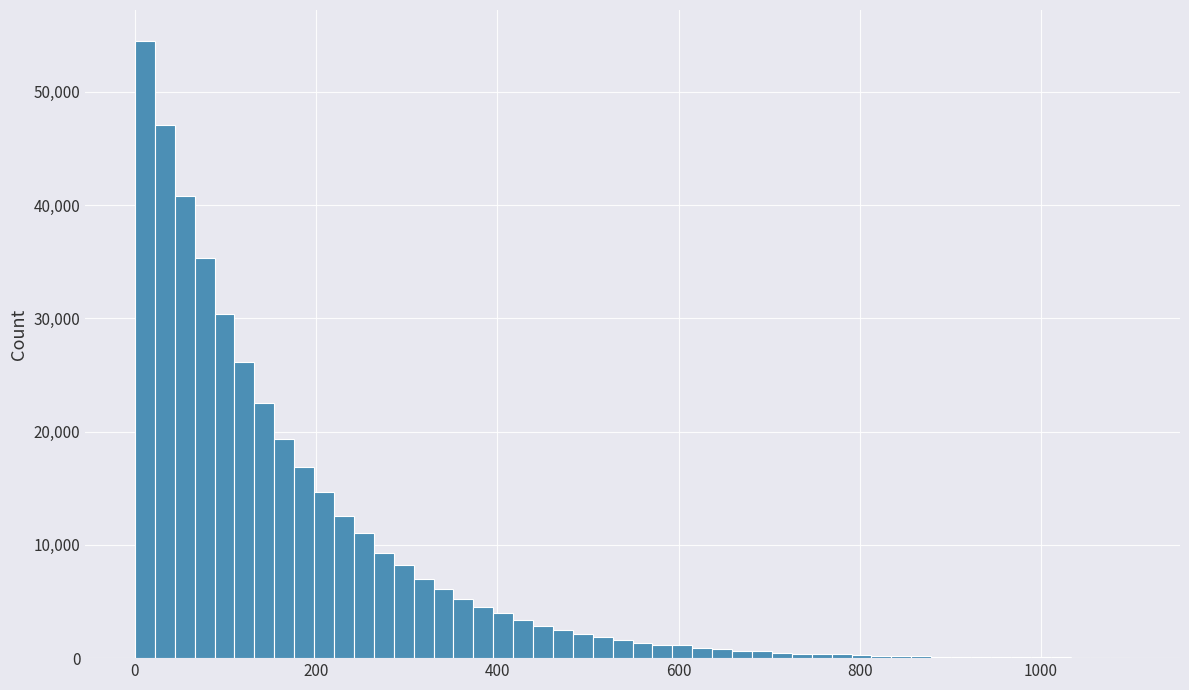

Around what value on the x-axis is the tallest bar? Give the approximate position of its centre, as read against the axis.

20